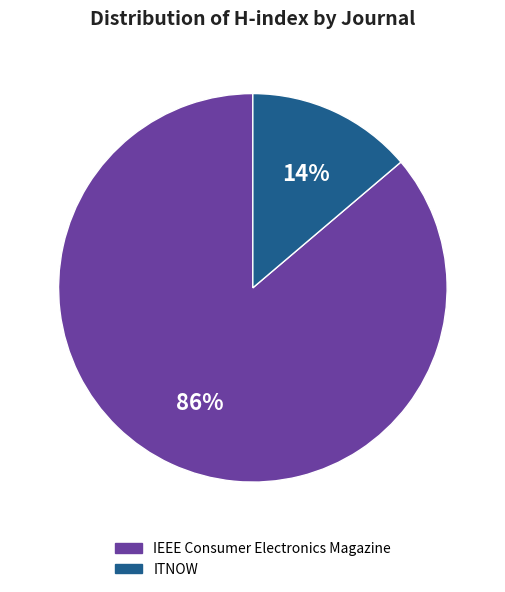

Which category has the biggest portion of the pie?

IEEE Consumer Electronics Magazine